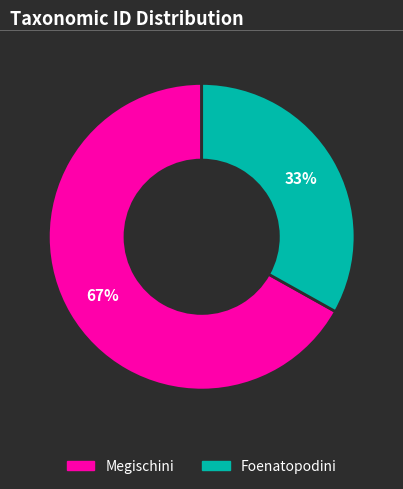

Which category has the smallest portion of the pie?

Foenatopodini